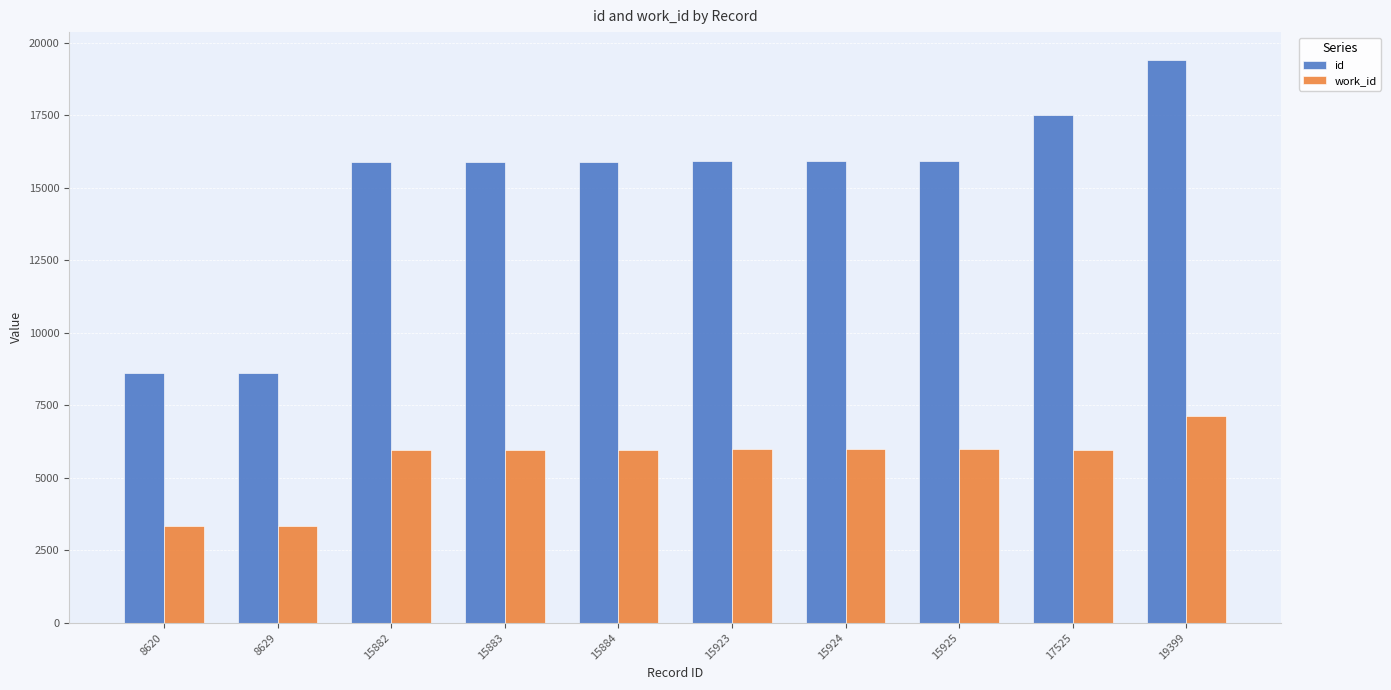

At which label is id closest to 14009?

15882